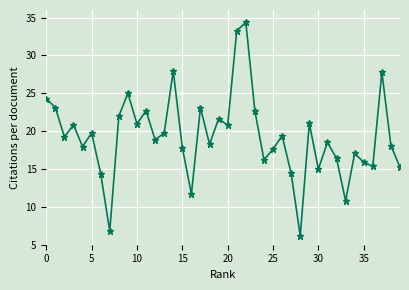

What is the value of the 35th point from the left?

17.1